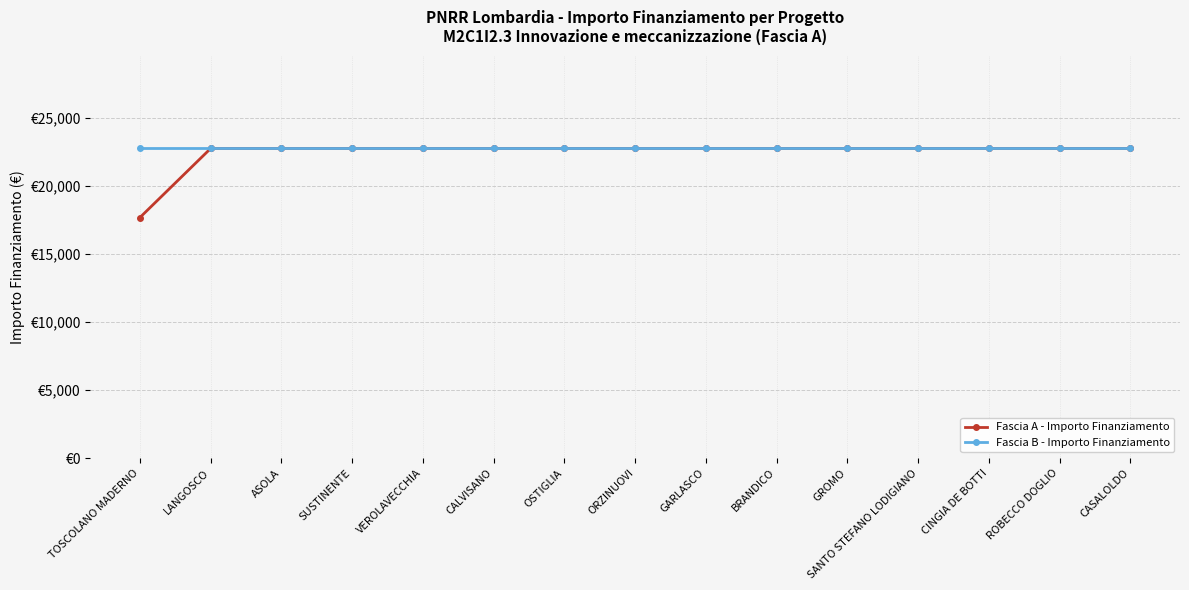

Does the chart have visible grid lines?

Yes